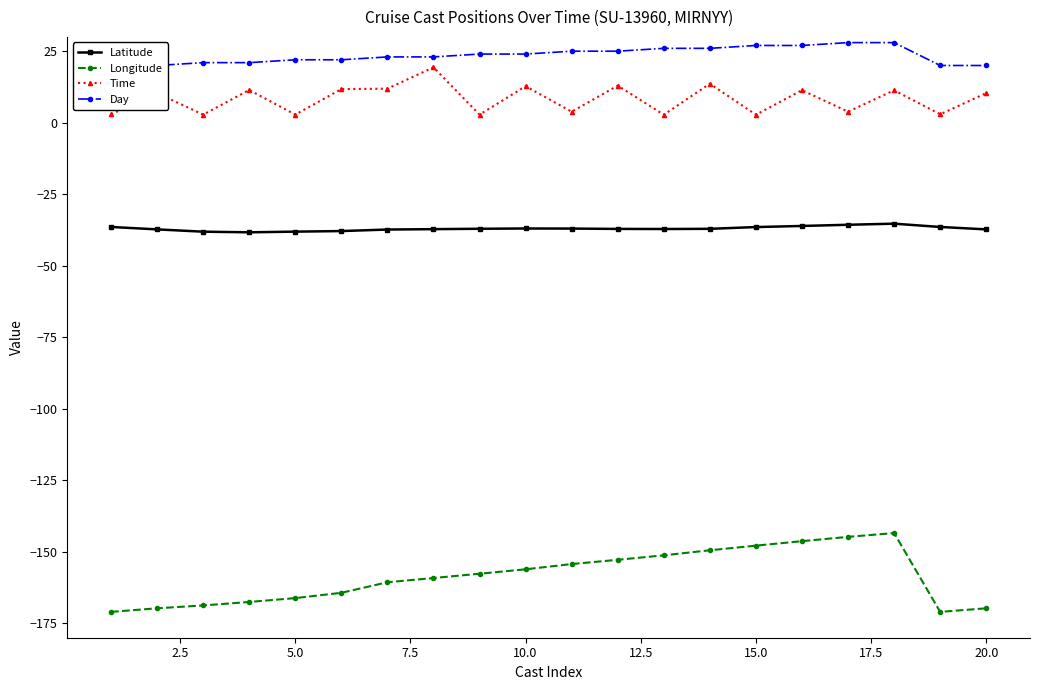

True or false: Time has more than 1 interior local peaks.

True